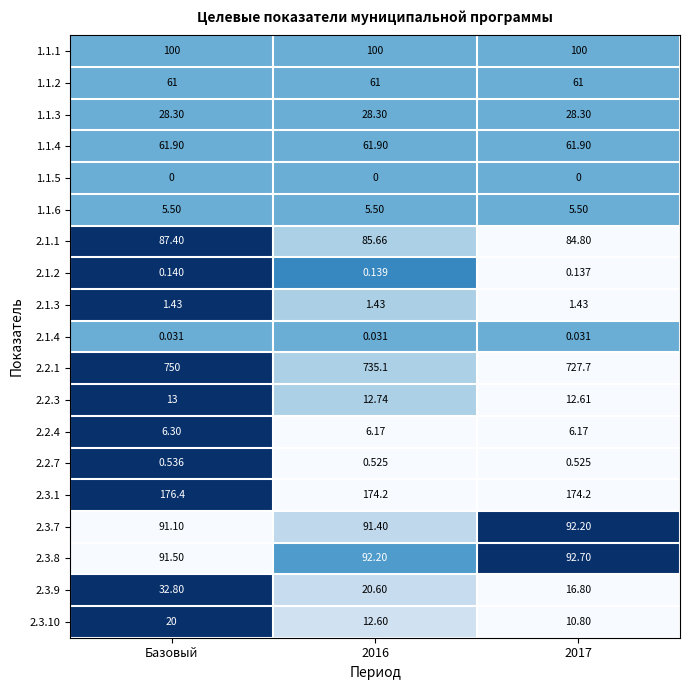

At which label does 2.3.1 reach its peak?

Базовый